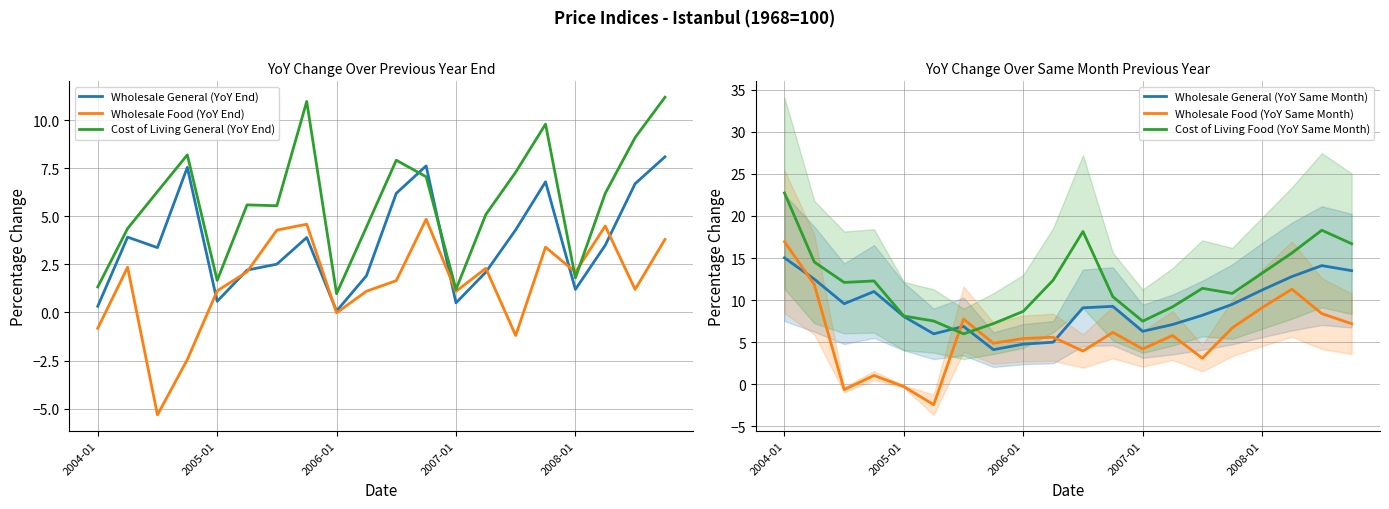

True or false: Wholesale General (YoY End) and Cost of Living General (YoY End) intersect in this chart.

True